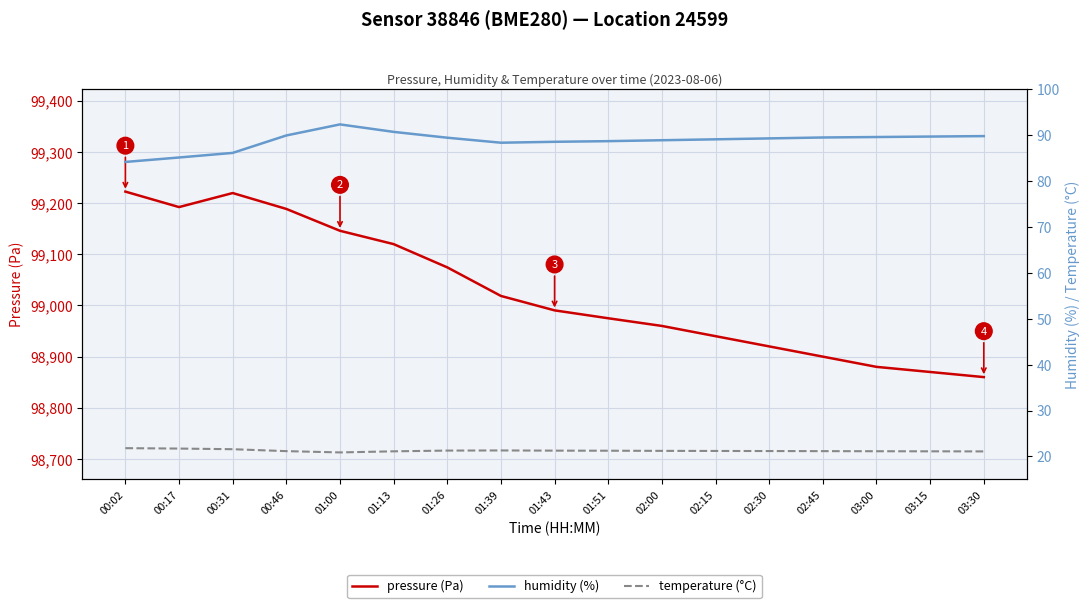

Which category has the lowest value across all series?

01:00